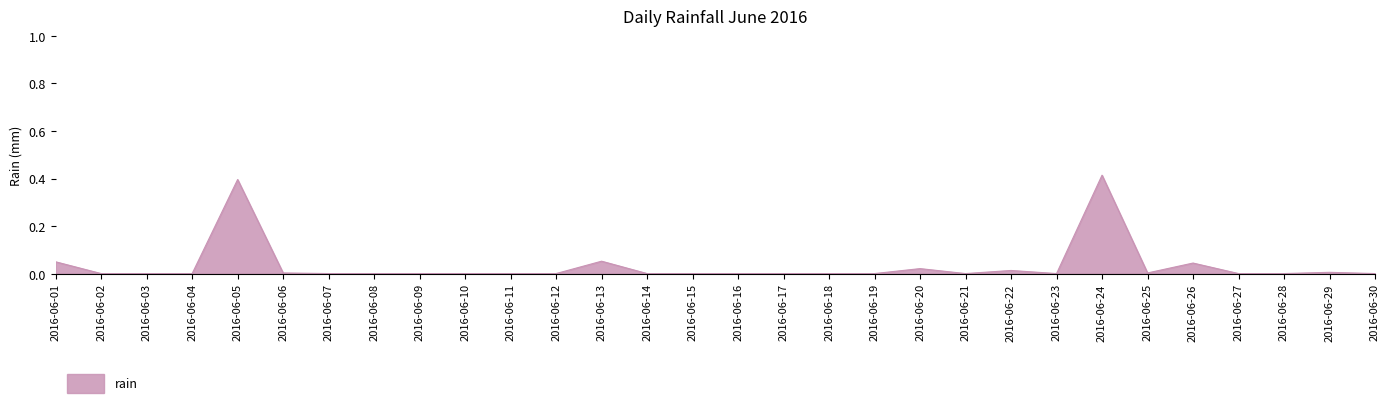

How many categories are shown in the chart?

30